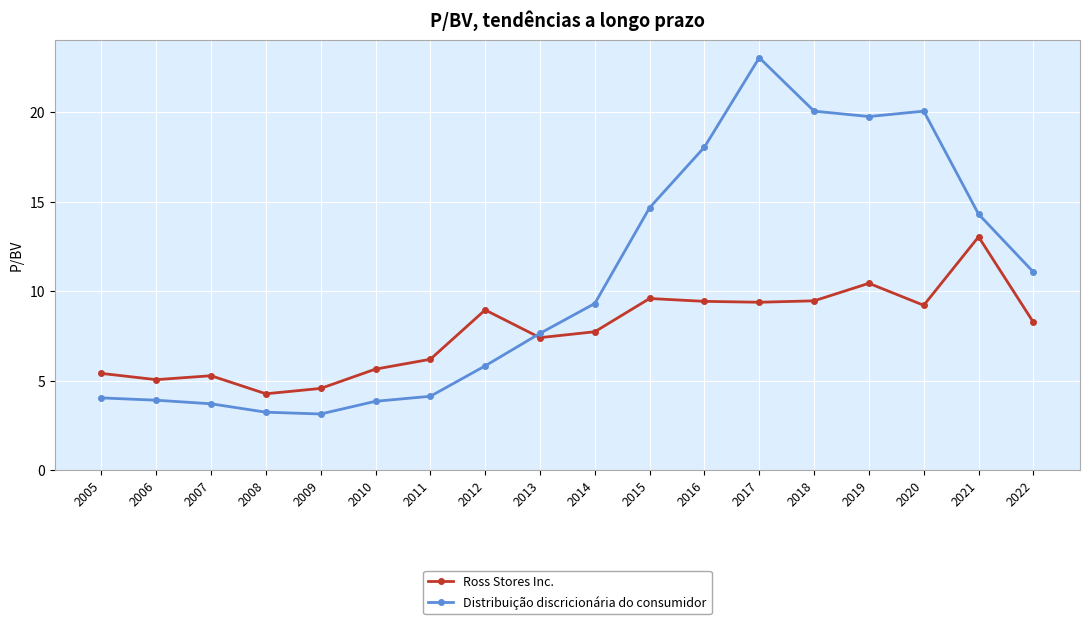

How many intersections are there between Ross Stores Inc. and Distribuição discricionária do consumidor?

1